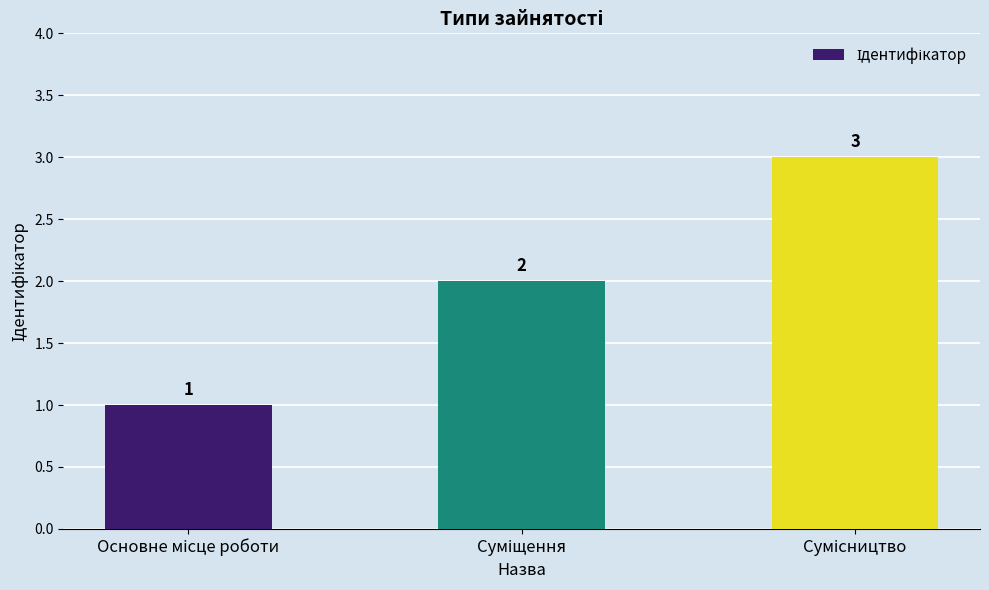

What is the value of the 1st bar from the left?

1